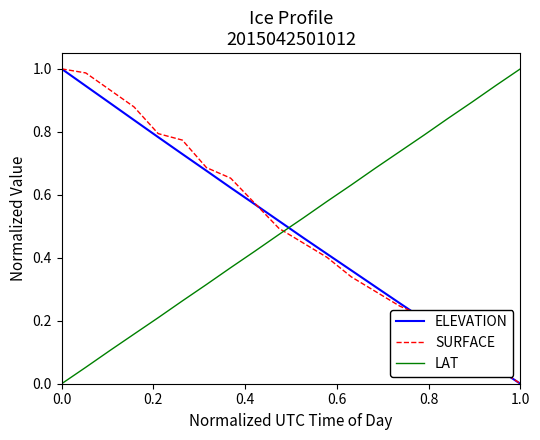

How many intersections are there between LAT and ELEVATION?

1